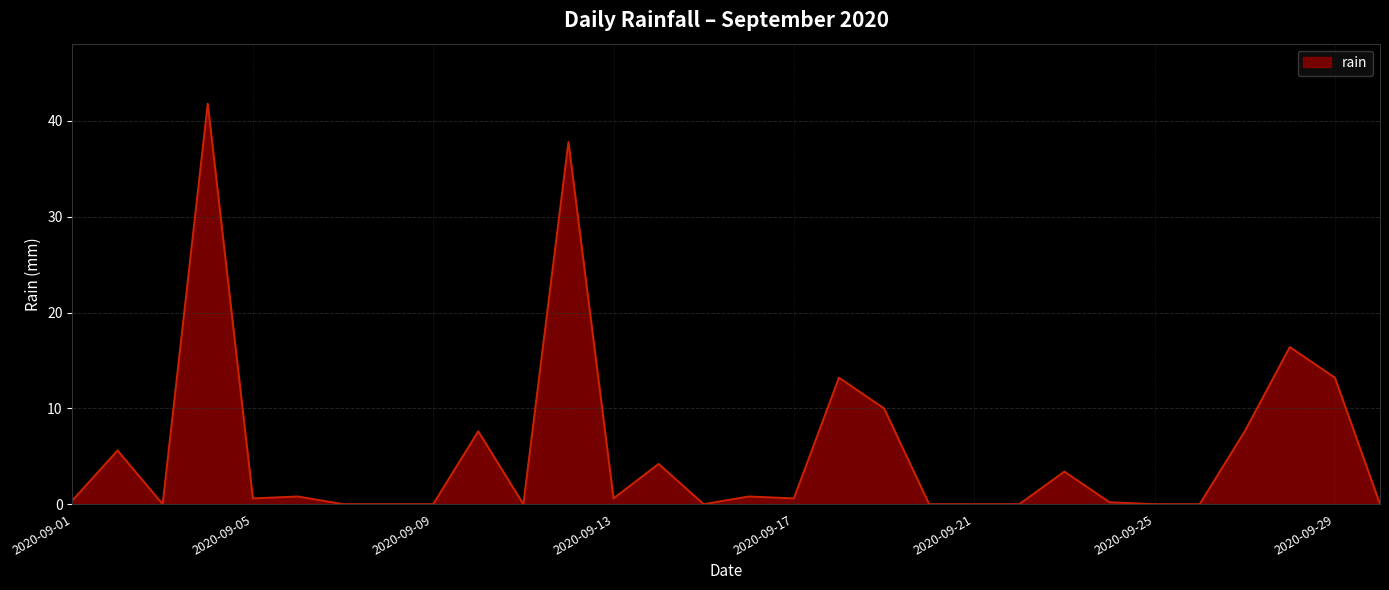

What is the difference between the second highest and second lowest values?

37.8